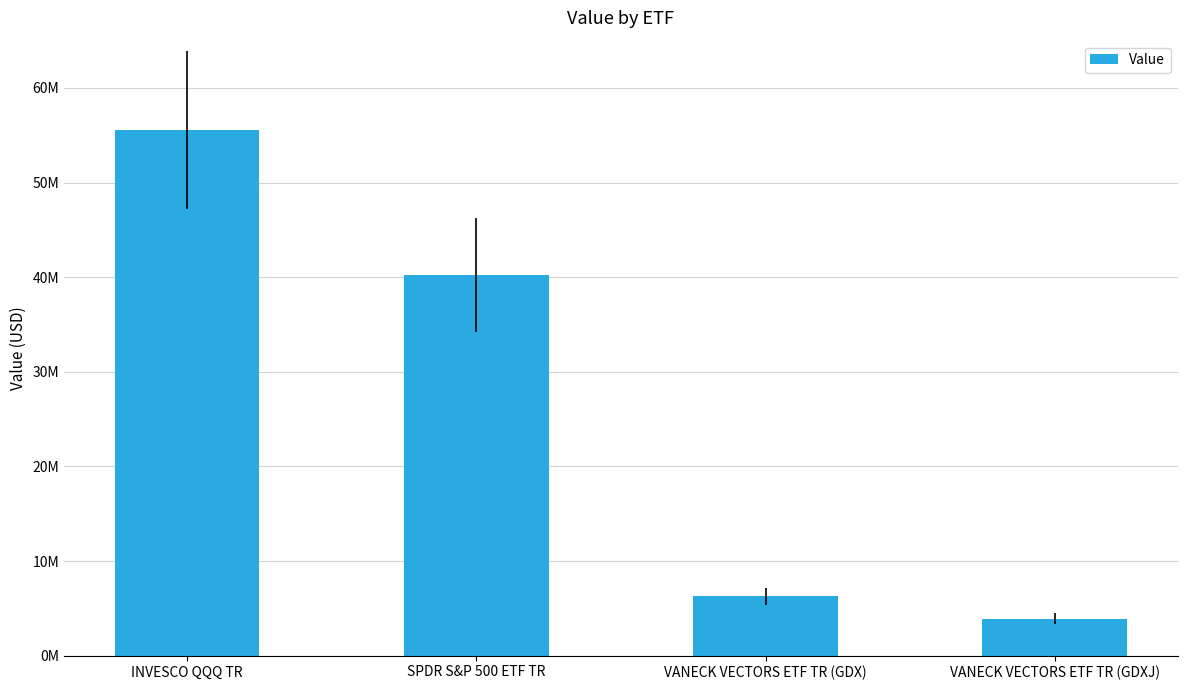

What is the change in value from SPDR S&P 500 ETF TR to VANECK VECTORS ETF TR (GDX)?

-33921000